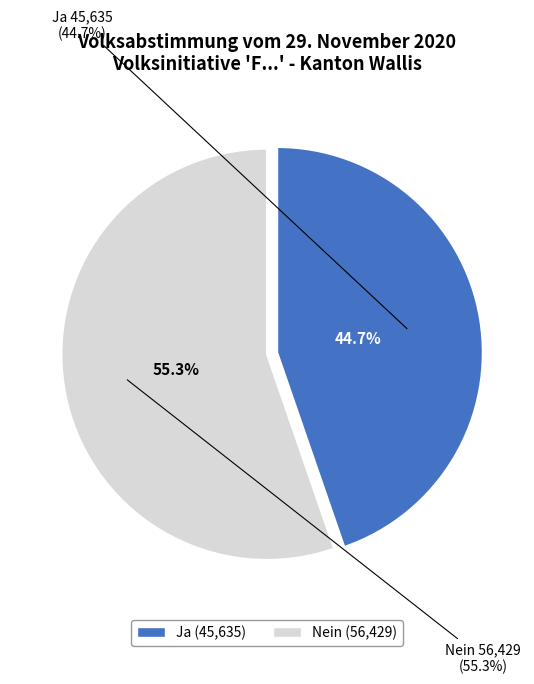

Which category accounts for the majority?

Nein